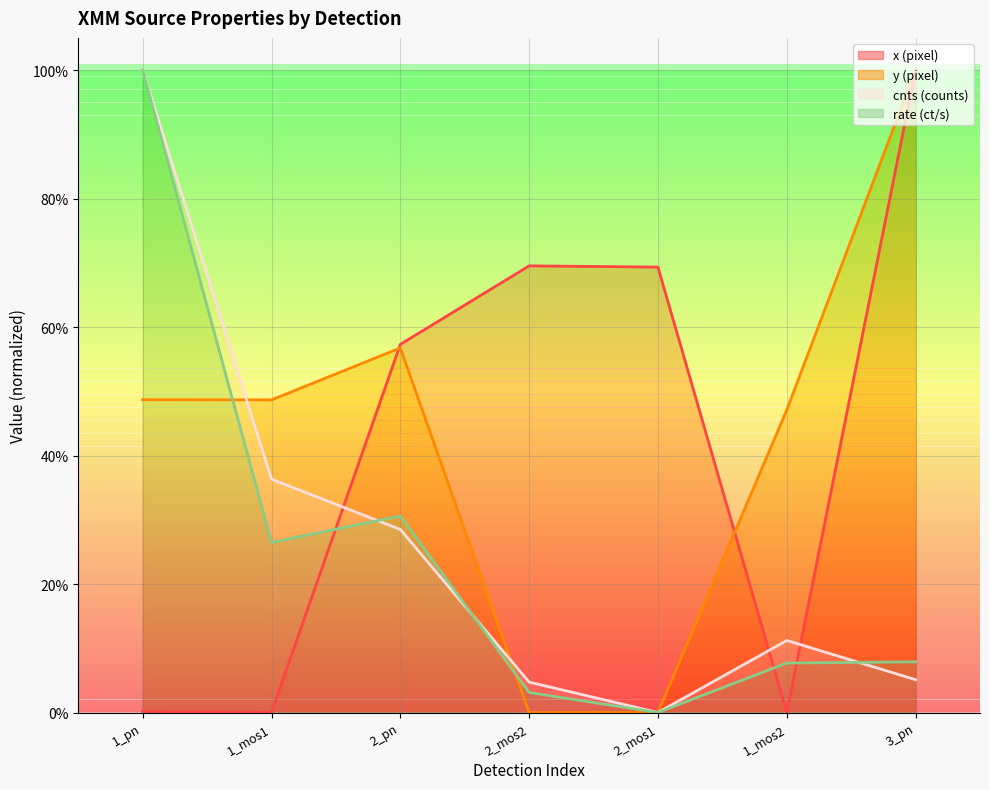

What is the spread (max minus min) of values at 2_pn?

0.3